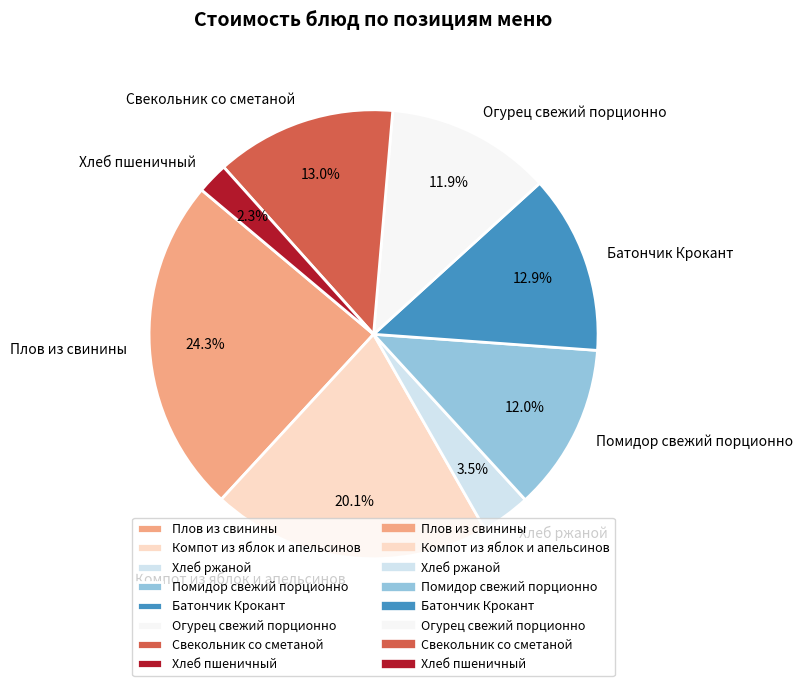

What is the ratio of the value at Батончик Крокант to the value at Свекольник со сметаной?

1.0